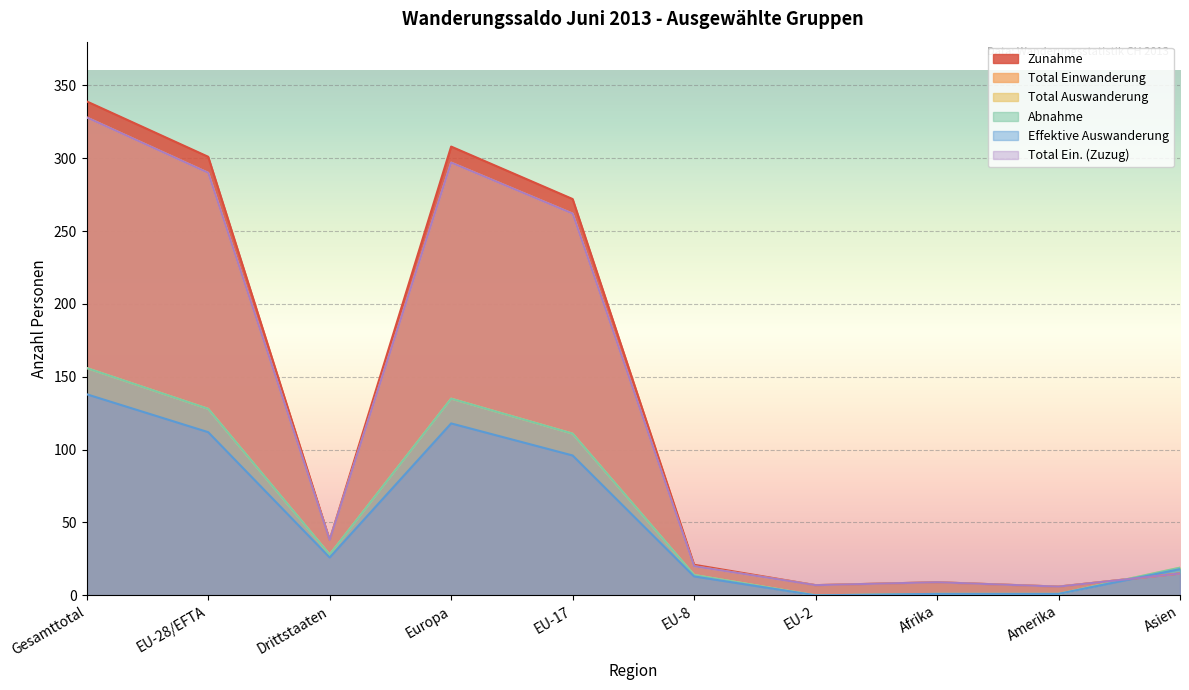

True or false: Total Auswanderung has more than 1 interior local peaks.

False